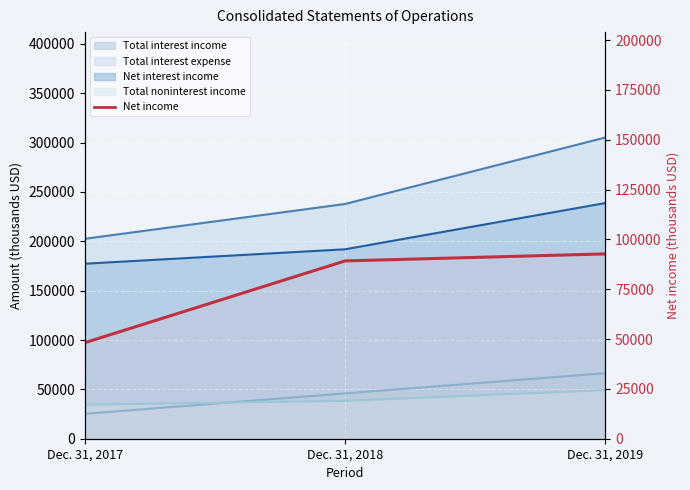

What value does the data have at Dec. 31, 2017, to the nearest 50?

48200